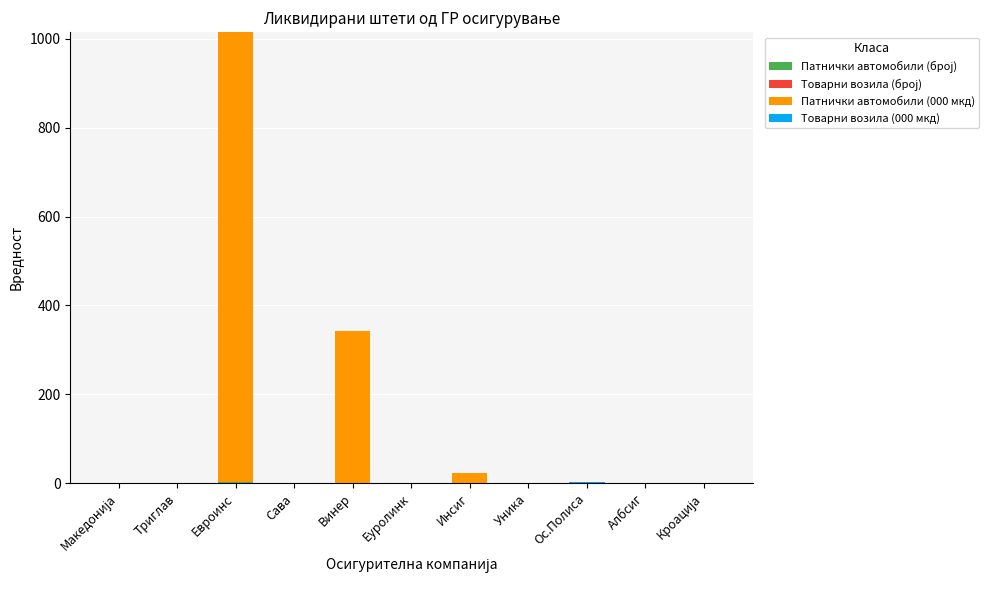

At which category is the sum across all series the highest?

Евроинс